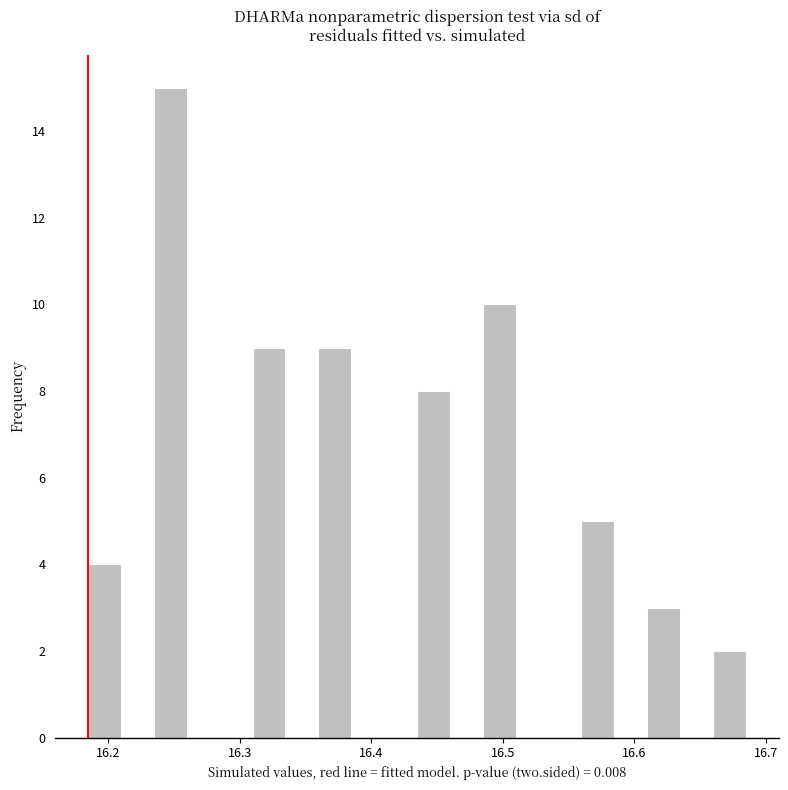

Read against the x-axis, roughly where is the centre of the tallest bar?

16.25